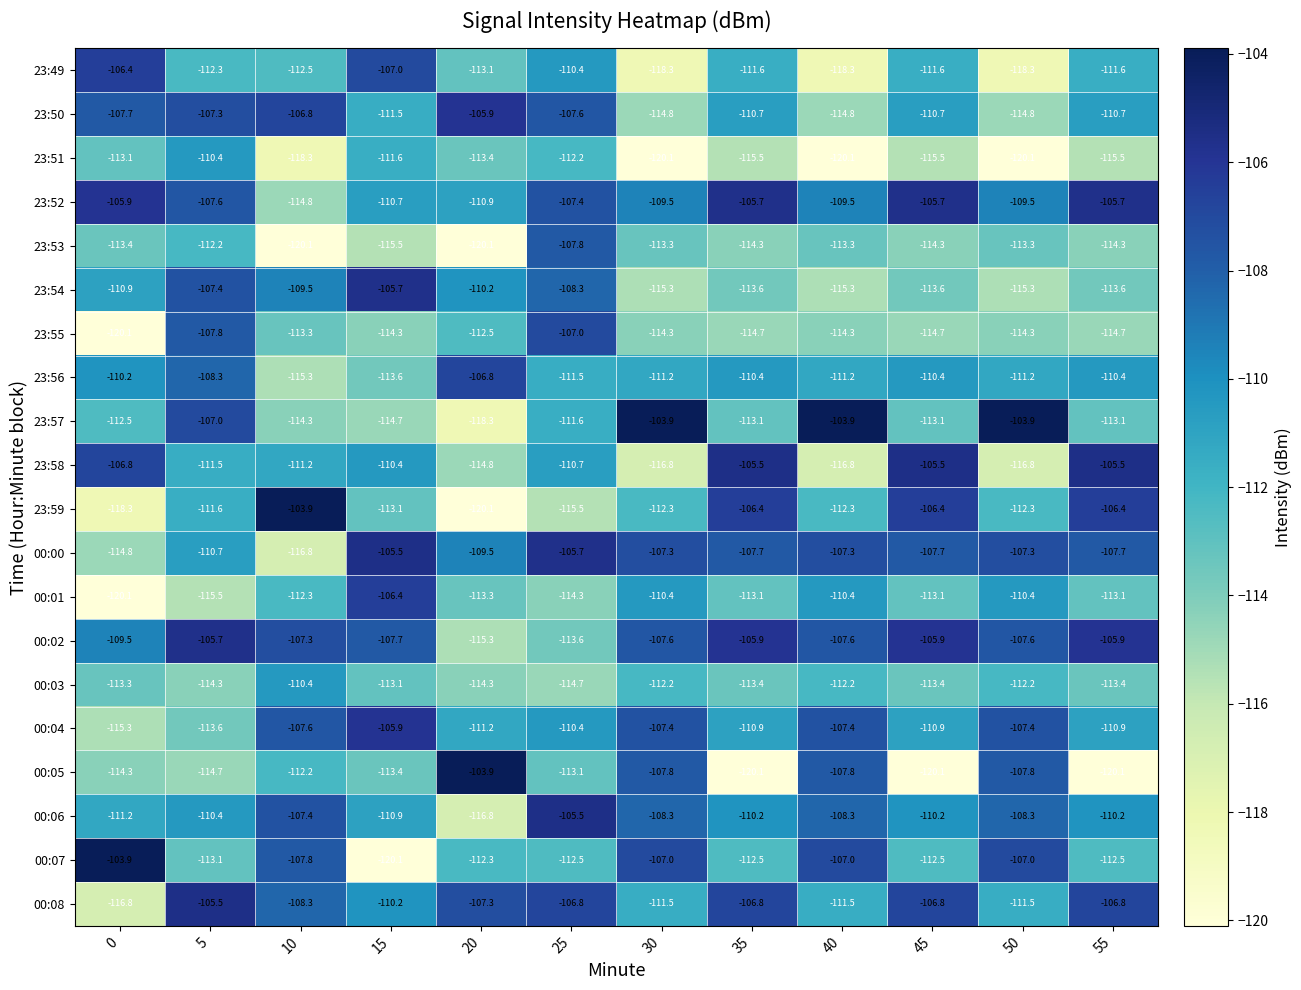

What is the difference between the highest and lowest values at 40?

16.2